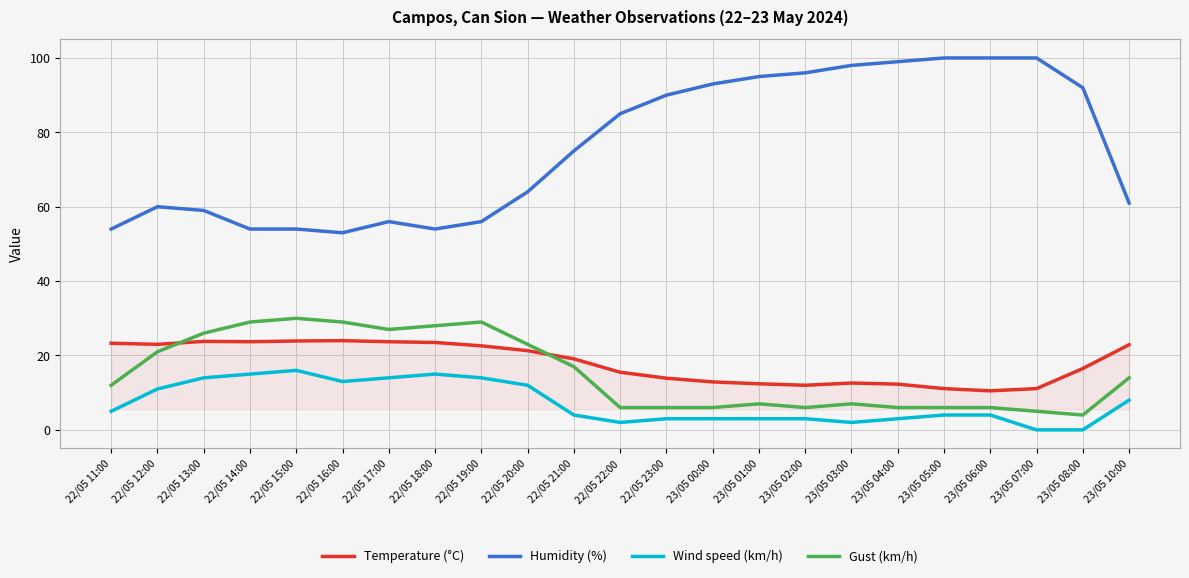

True or false: Humidity (%) and Gust (km/h) intersect in this chart.

False